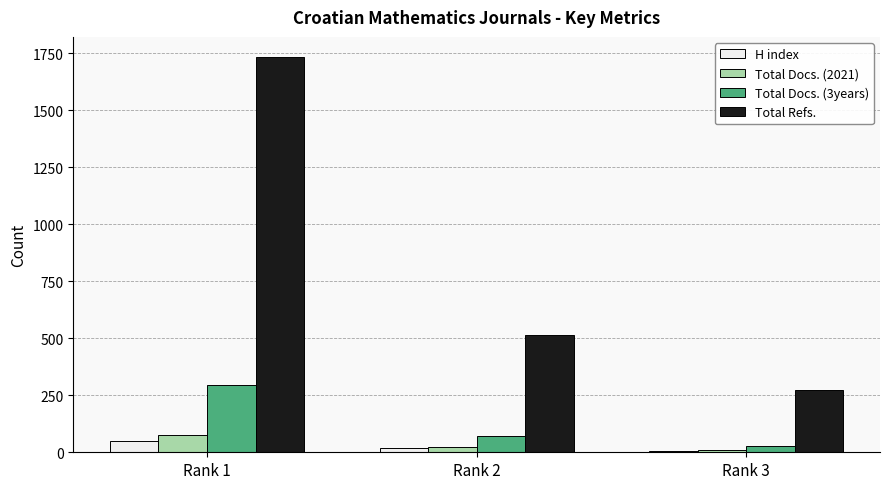

Reading left to right, extract all data points from this chart.

H index: Rank 1=48	Rank 2=19	Rank 3=6
Total Docs. (2021): Rank 1=77	Rank 2=22	Rank 3=9
Total Docs. (3years): Rank 1=296	Rank 2=71	Rank 3=29
Total Refs.: Rank 1=1735	Rank 2=513	Rank 3=275